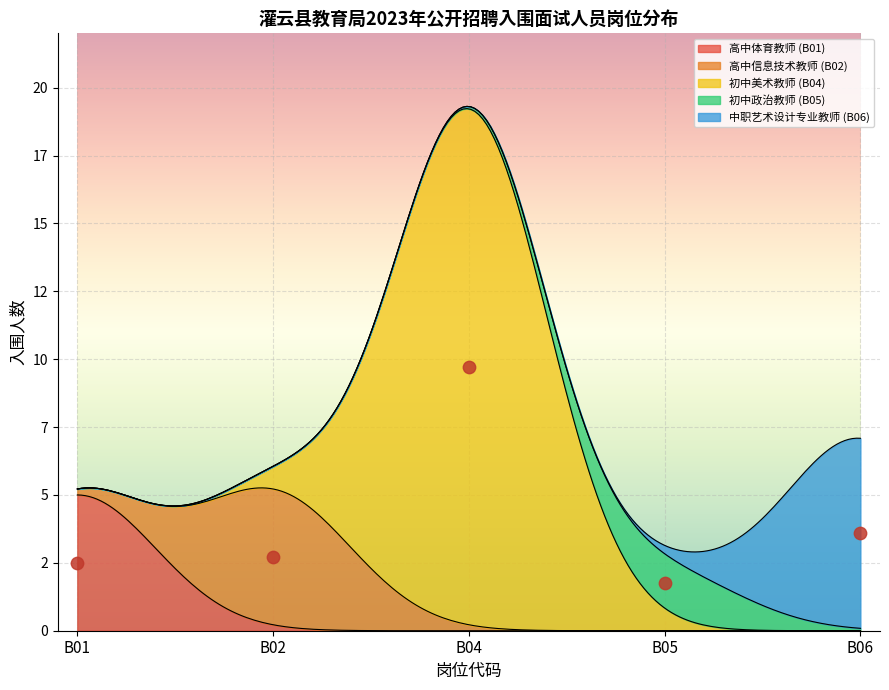

What are all the series names shown in the legend?

高中体育教师 (B01), 高中信息技术教师 (B02), 初中美术教师 (B04), 初中政治教师 (B05), 中职艺术设计专业教师 (B06)